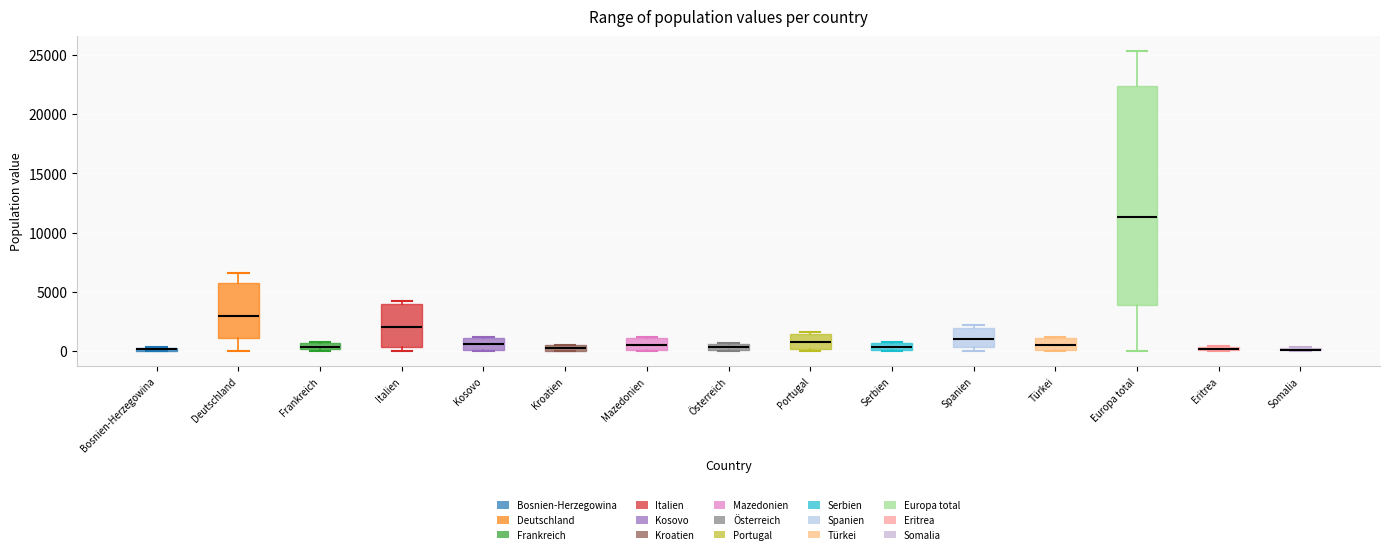

Comparing the boxes themselves (not the whiskers), which one is the tallest?

Europa total